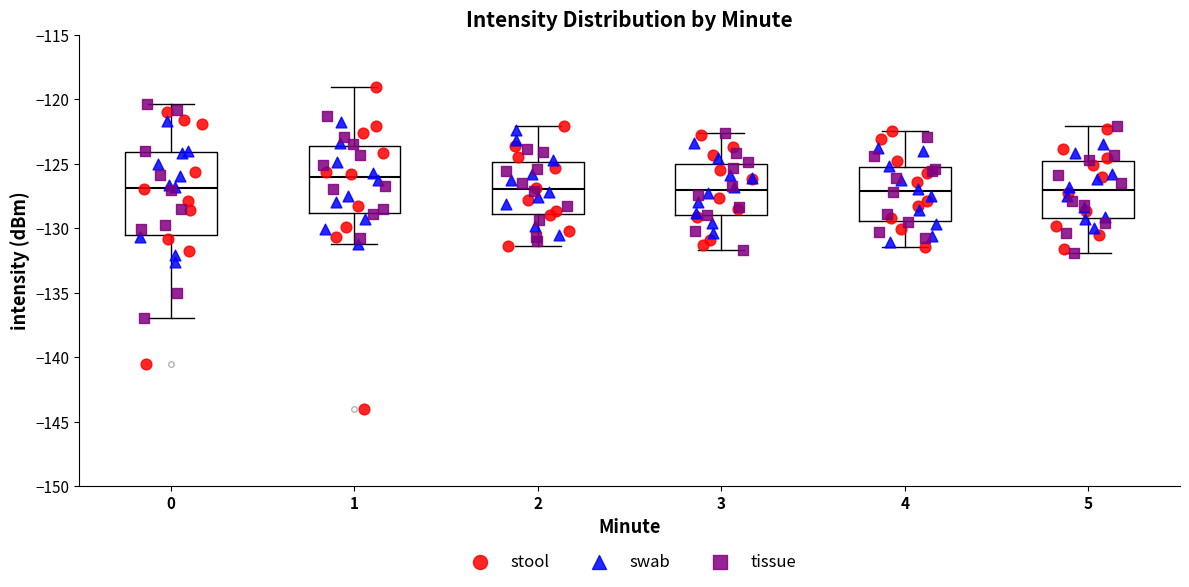

Where does the lower whisker of the box at x = 3 end on the y-axis? The values are not printed on the chart, so give them approximately, as read against the axis.

-131.5